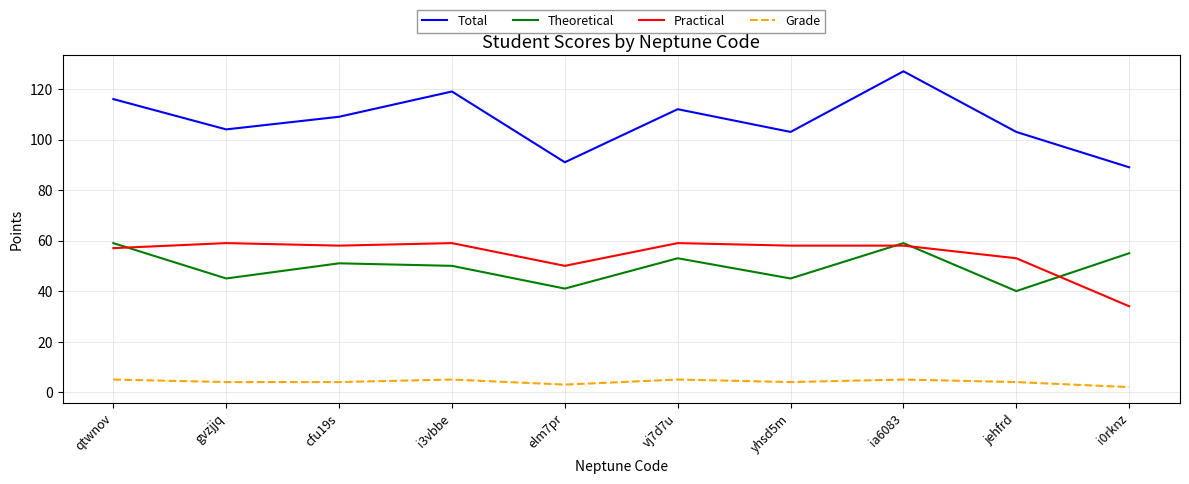

What position from the right is vj7d7u?

5